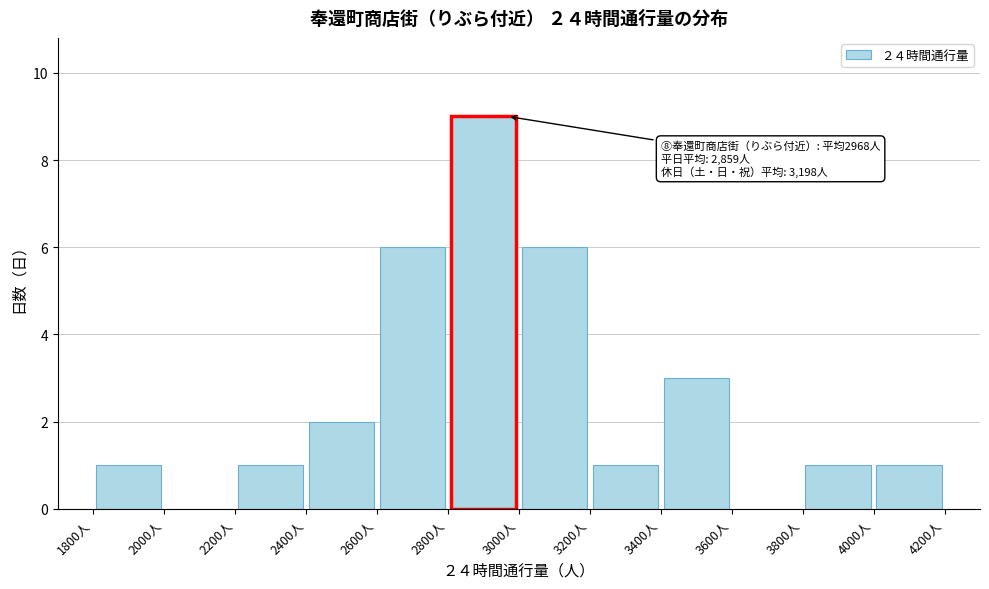

Which range on the x-axis has the tallest bar?

2800 to 3000